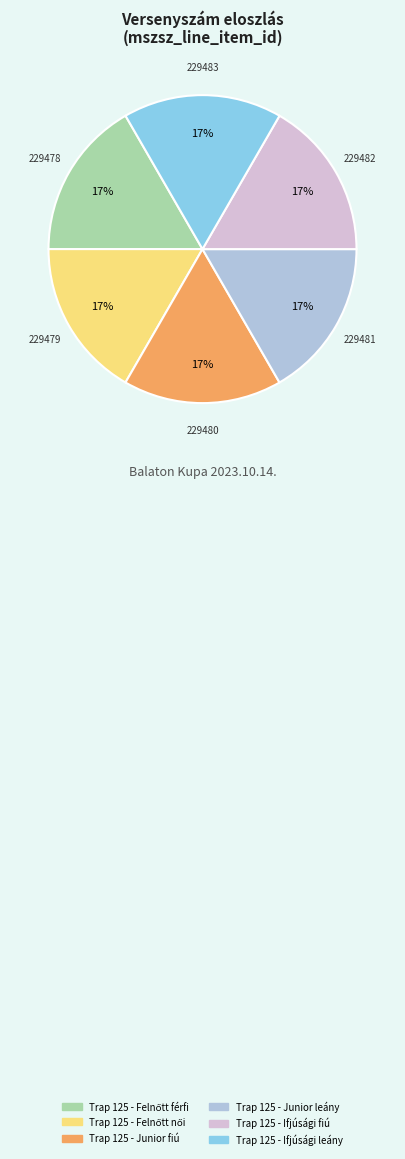

How many slices are in this pie chart?

6